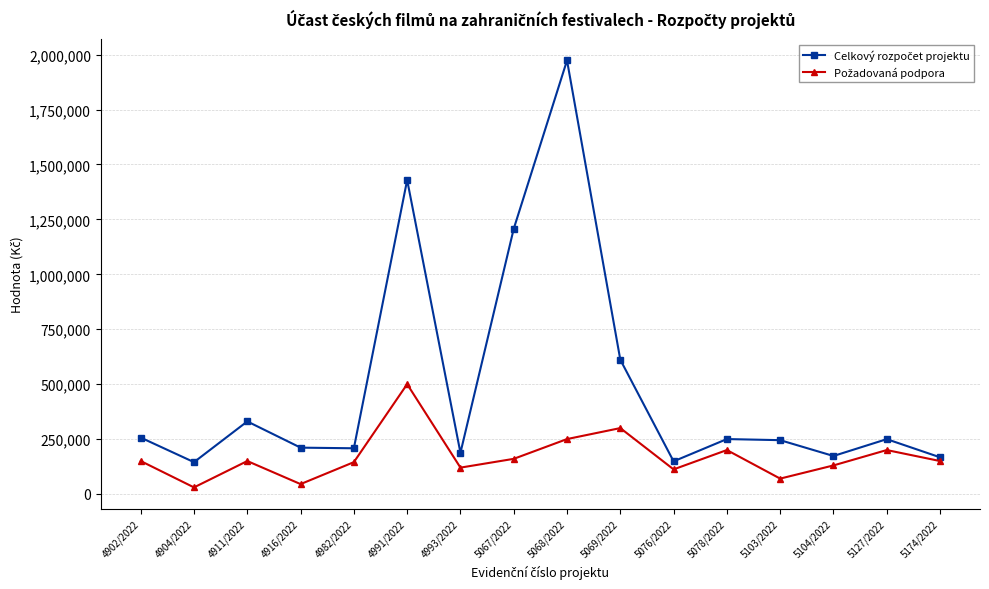

What is the greatest value displayed?

1973777